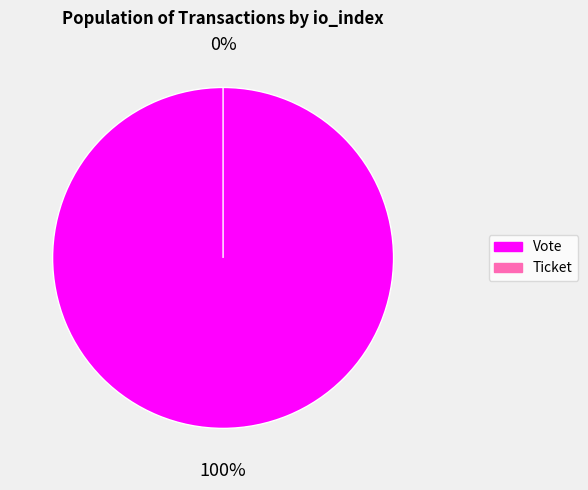

Rank the categories by value from lowest to highest.

Ticket (io_index=0), Vote (io_index=1)